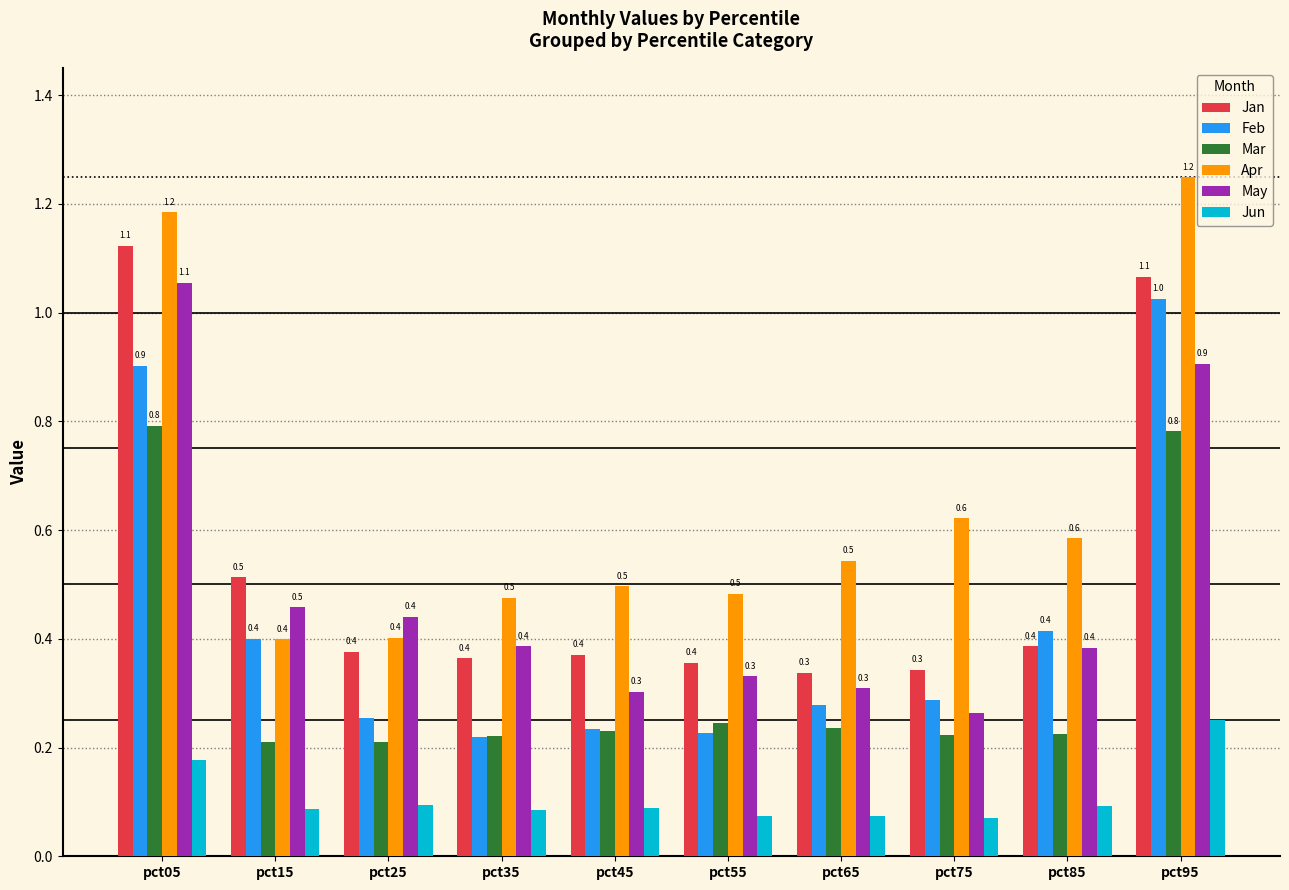

Count the number of categories in the chart.

10